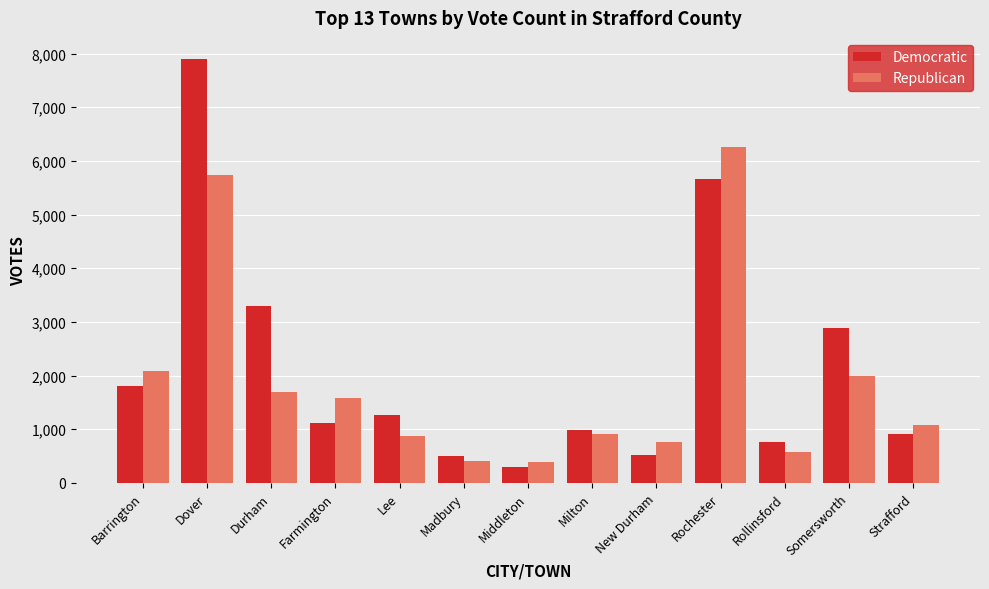

Is the value of Democratic at Milton greater than the value of Republican at Strafford?

No